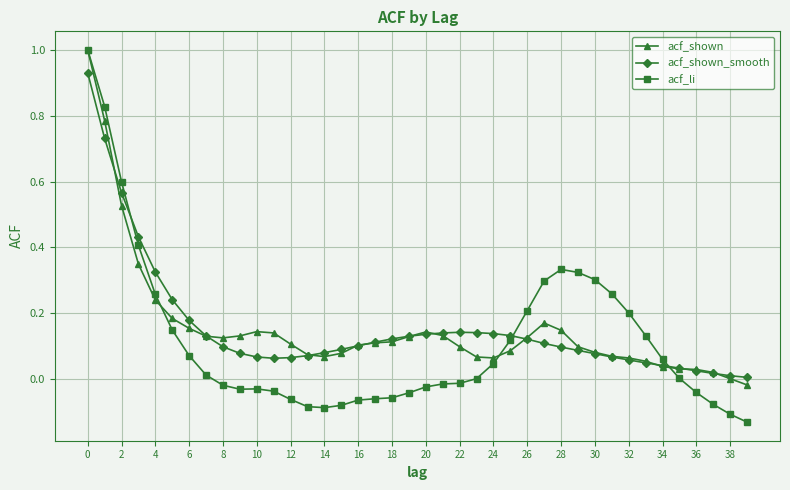

Which series has the largest range (max minus min)?

acf_li